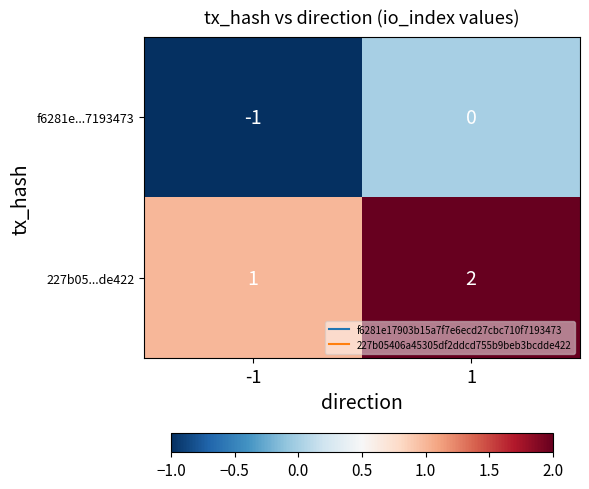

Which series has the largest total across all categories?

227b05...de422